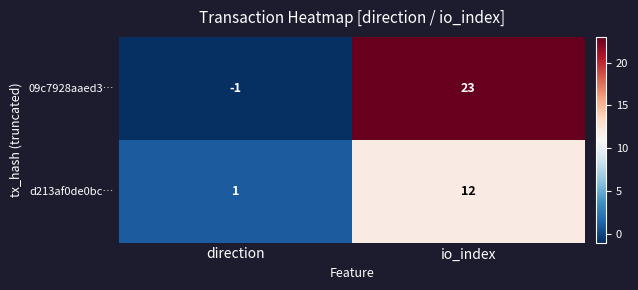

Which series has the largest total across all categories?

09c7928aaed3…